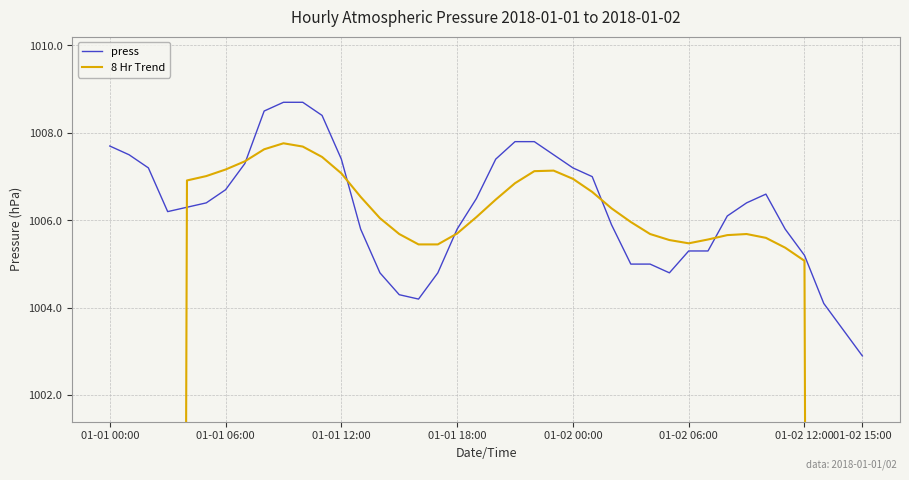

Which category has the lowest value in the press series?

01-02 15:00